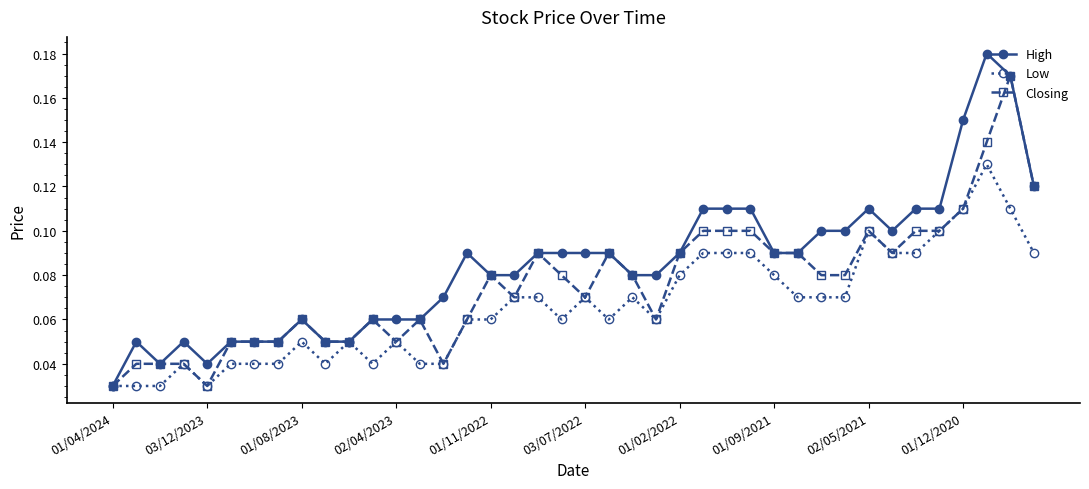

Which series has the largest range (max minus min)?

High